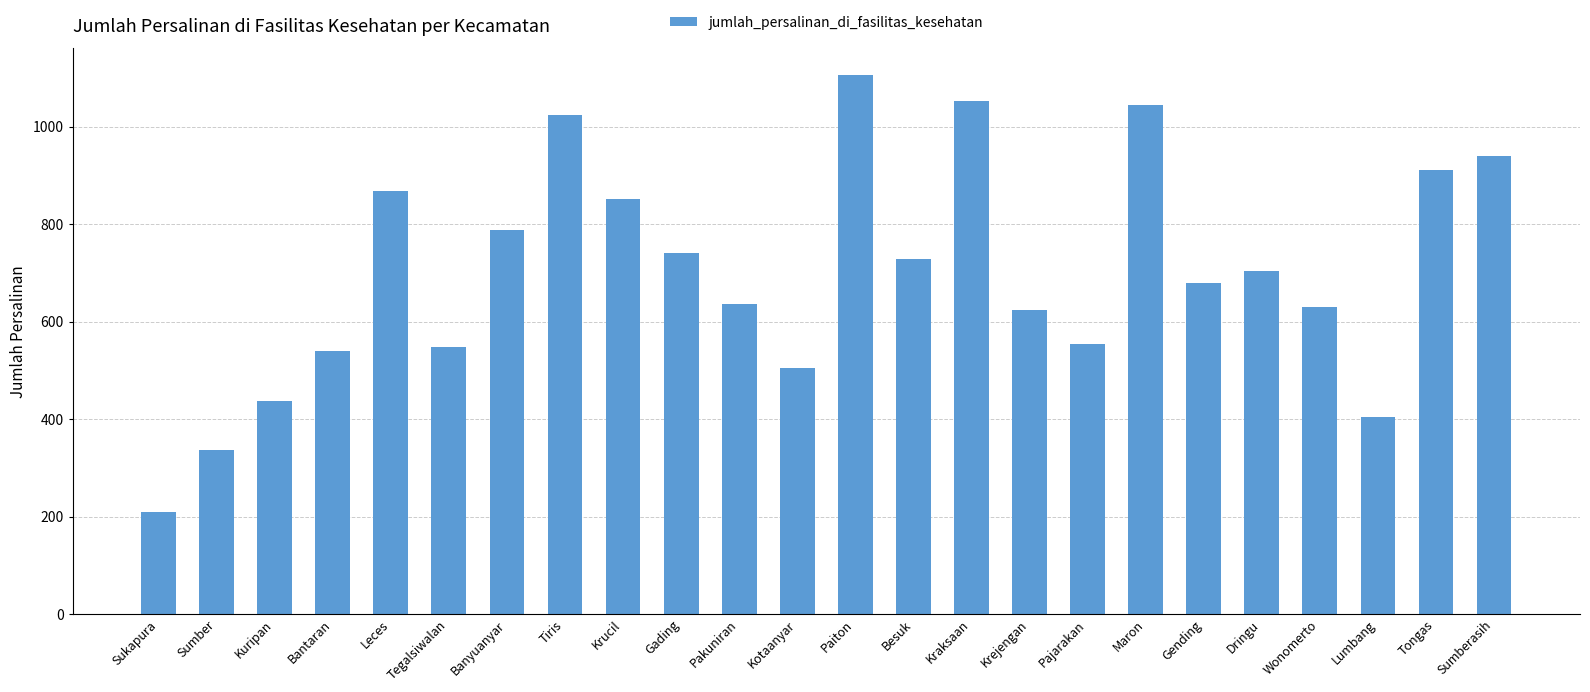

Does the chart contain stacked bars?

No